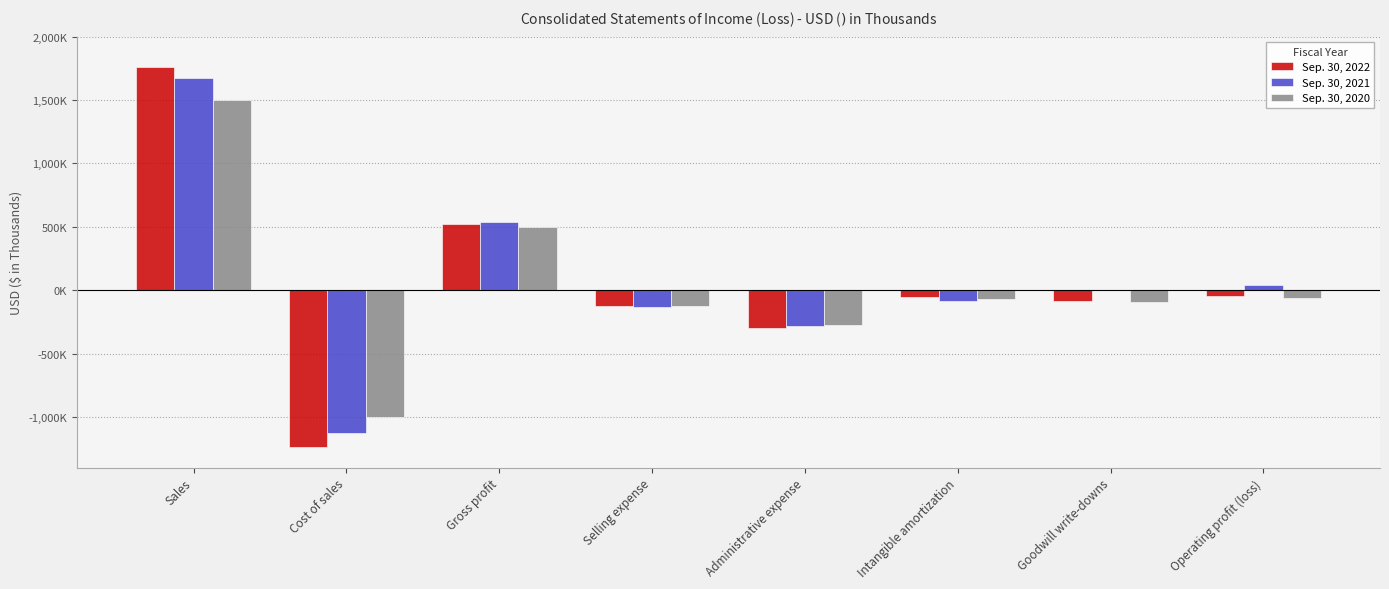

Which series has the largest total across all categories?

Sep. 30, 2021